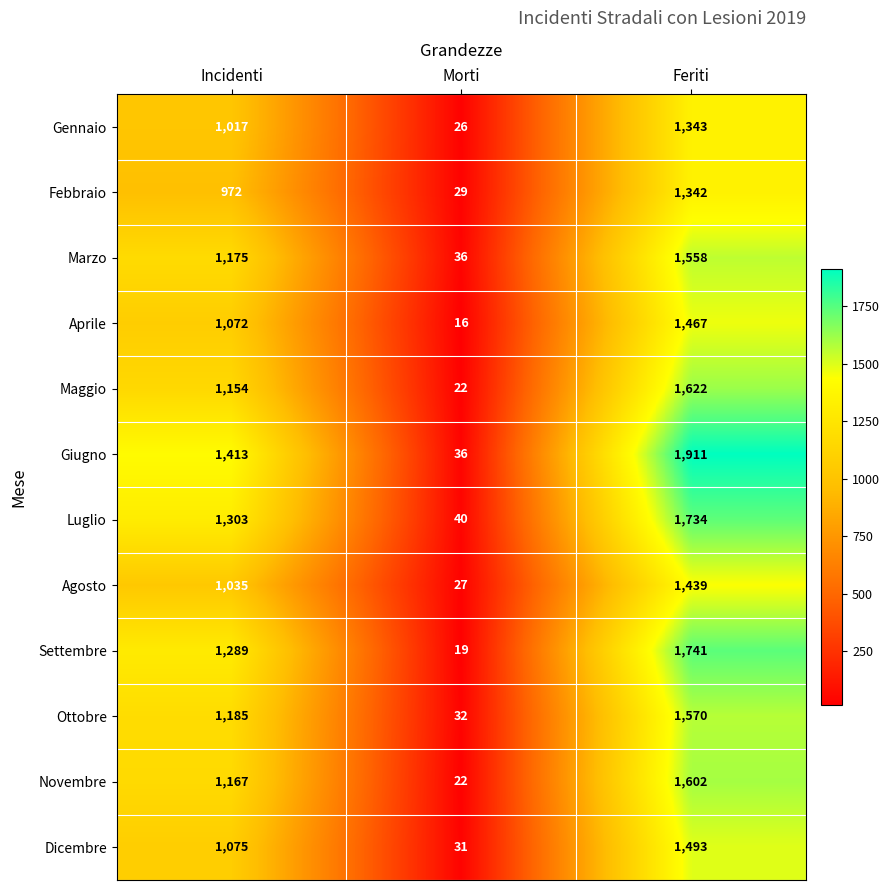

At Feriti, list the series in order from smallest to largest.

Febbraio, Gennaio, Agosto, Aprile, Dicembre, Marzo, Ottobre, Novembre, Maggio, Luglio, Settembre, Giugno